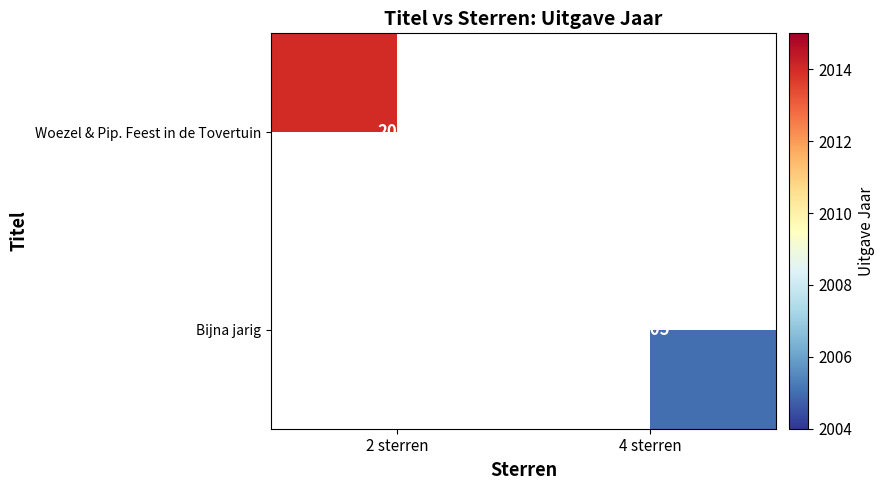

True or false: Woezel & Pip. Feest in de Tovertuin has a value of 2014 at 2 sterren.

True